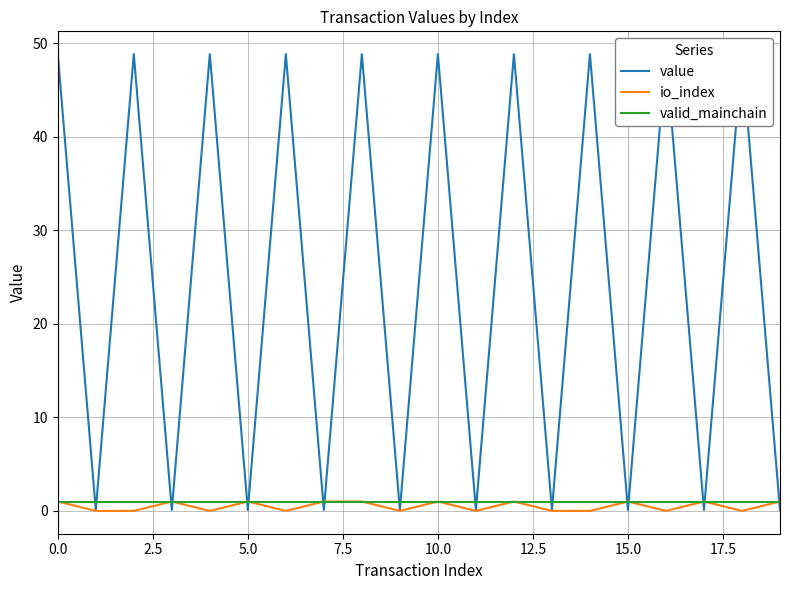

What is the value of the io_index point at the 13th from the left?

1.0